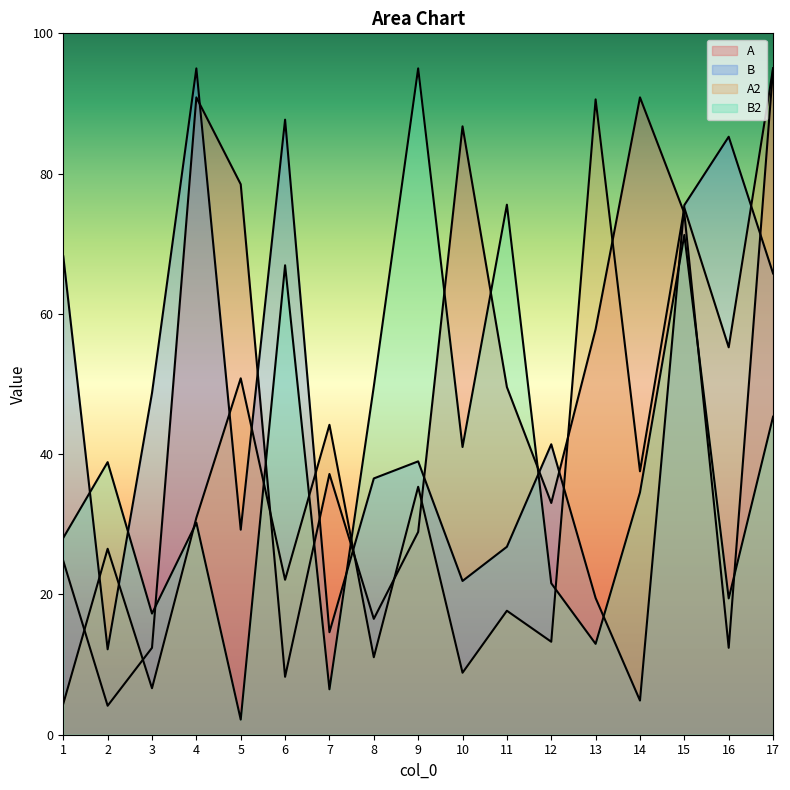

Which label corresponds to the smallest value in the chart?

5